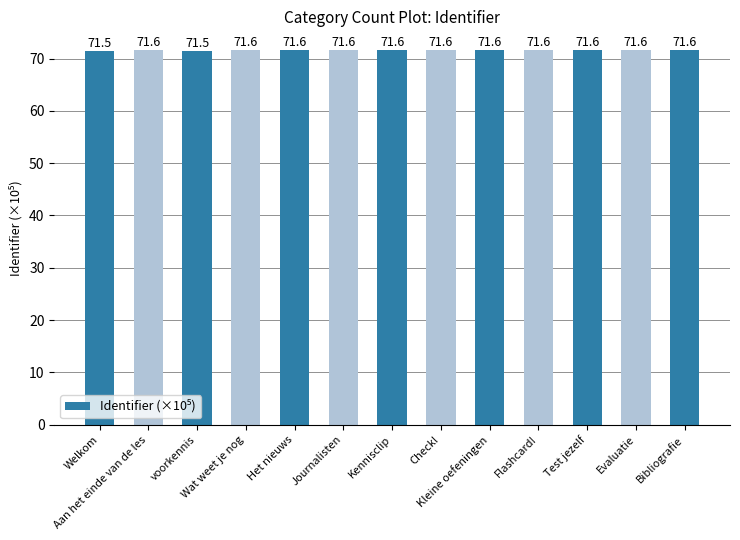

What is the value of the 4th bar from the left?

71.6